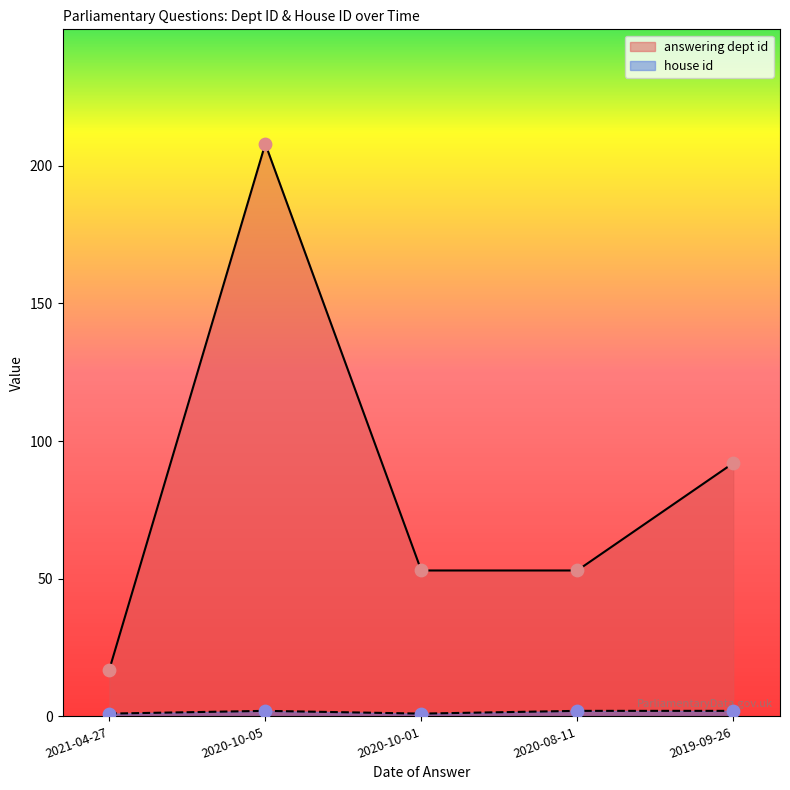

Is the value of house id at 2020-08-11 greater than the value of answering dept id at 2019-09-26?

No